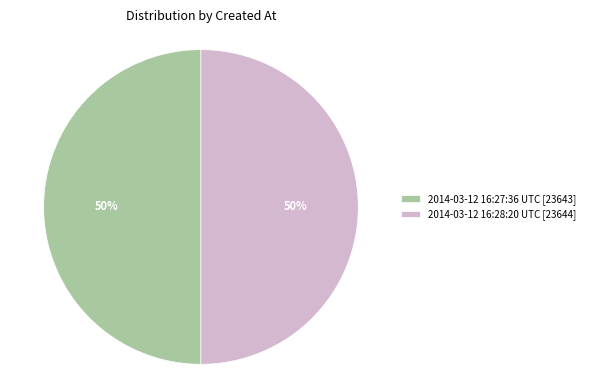

The 2014-03-12 16:27:36 UTC slice represents 58% of the pie. True or false?

False